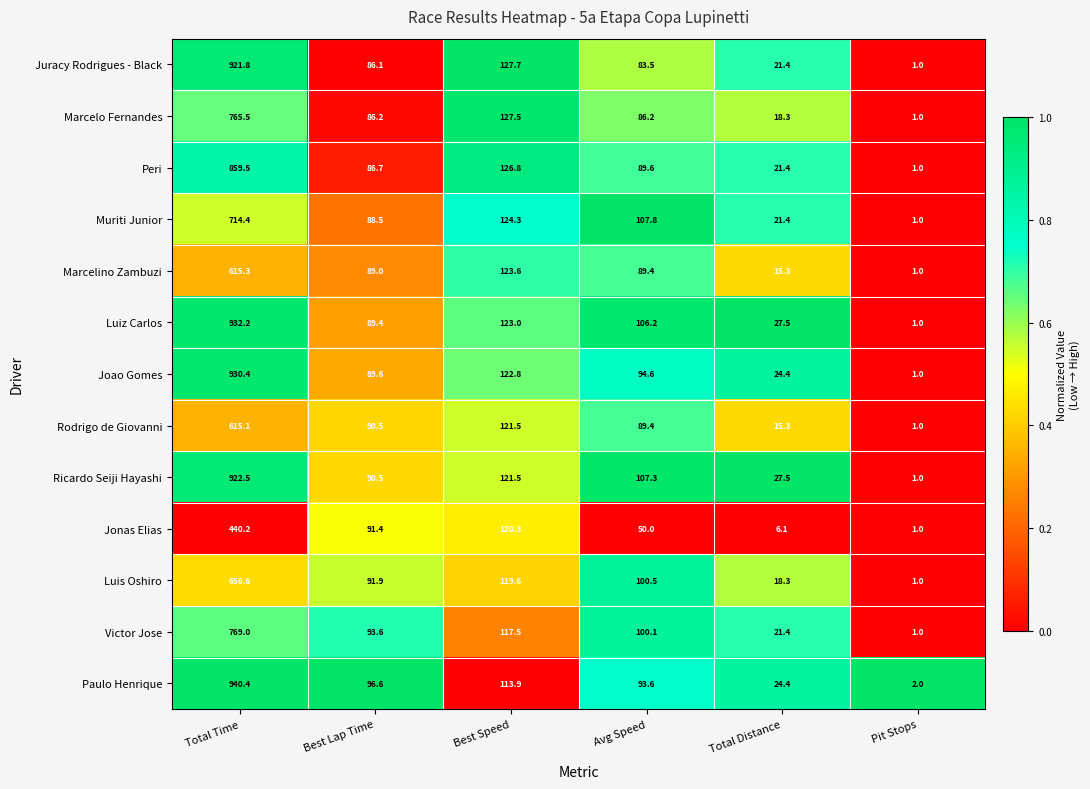

What is the maximum value shown in the chart?

940.4